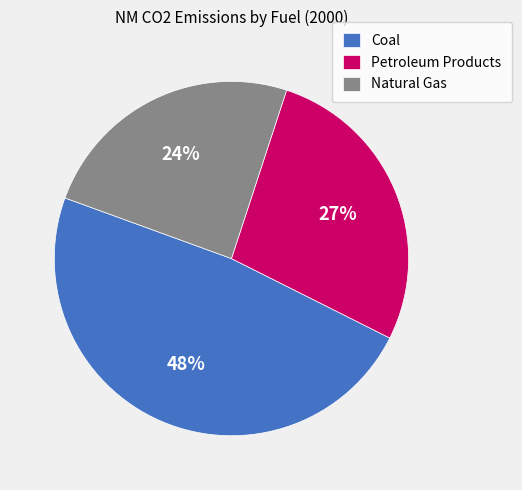

Is there a majority slice in this chart?

No